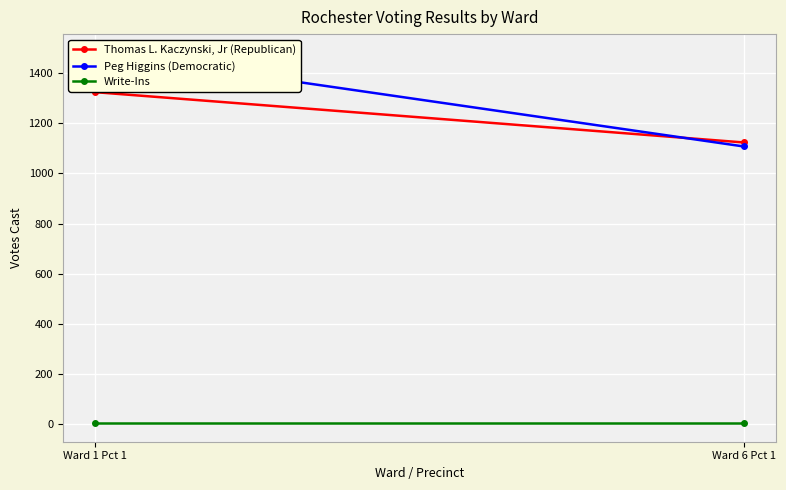

List the labels in order of Peg Higgins (Democratic) value, smallest first.

Ward 6 Pct 1, Ward 1 Pct 1